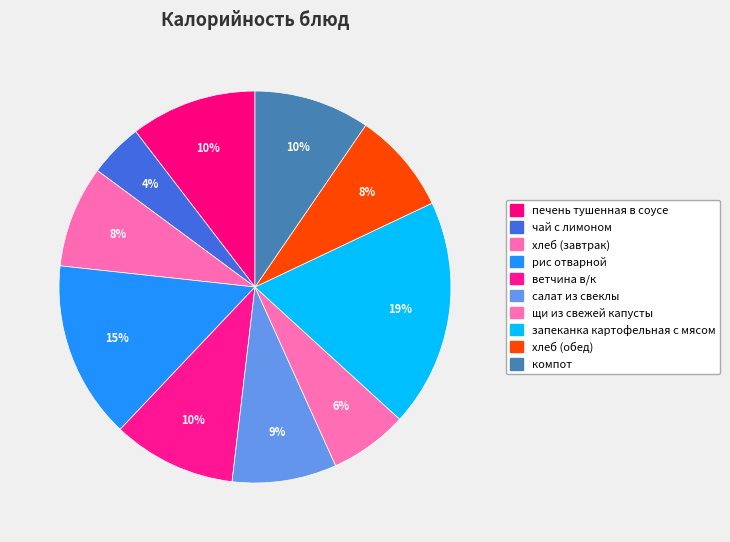

Rank the categories by value from highest to lowest.

запеканка картофельная с мясом, рис отварной, печень тушенная в соусе, ветчина в/к, компот, салат из свеклы, хлеб (завтрак), хлеб (обед), щи из свежей капусты, чай с лимоном